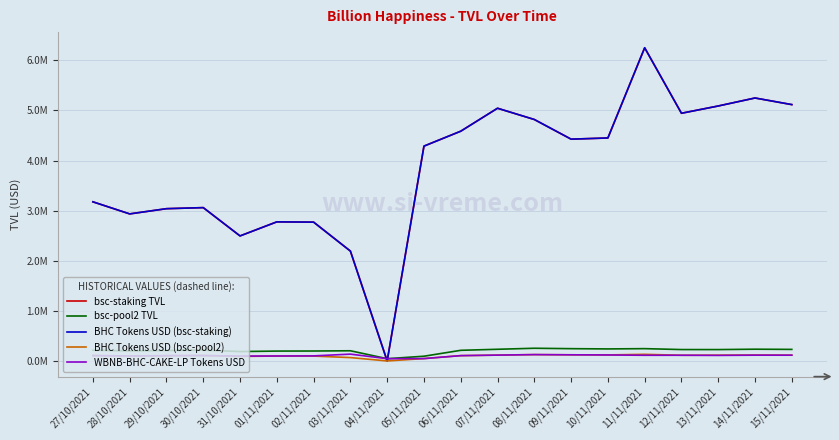

Is this an area chart (filled region under the line)?

No